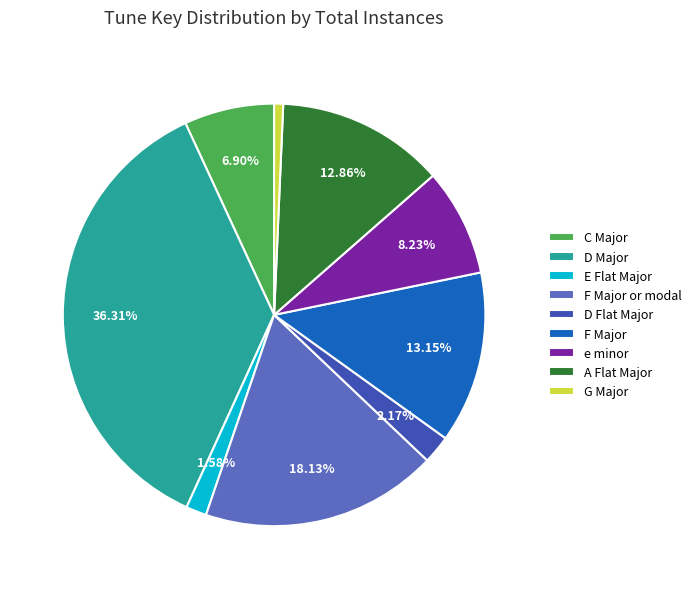

True or false: G Major accounts for 1% of the total.

True